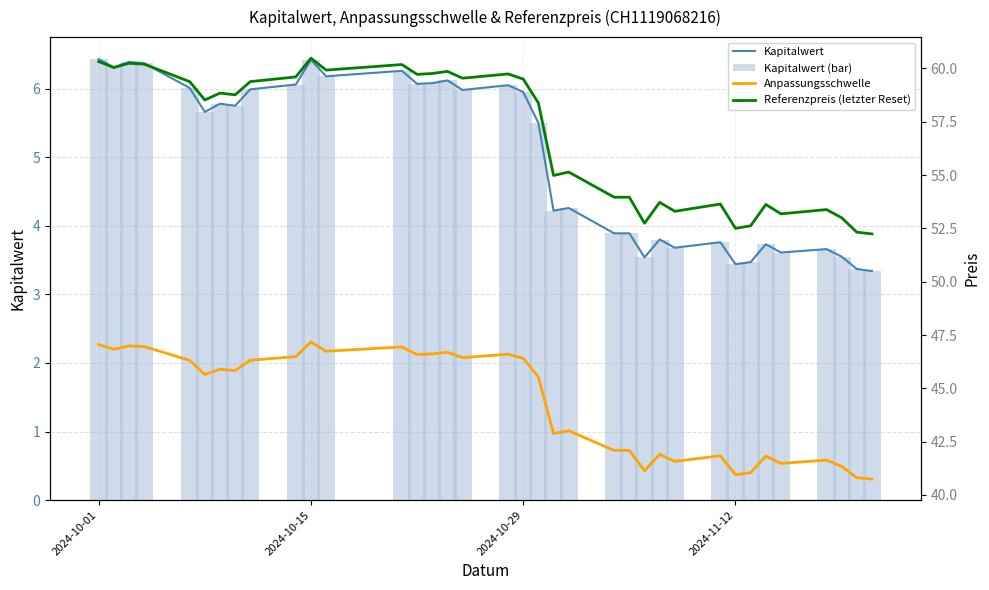

What is the average value of the Kapitalwert (bar) series?

5.0